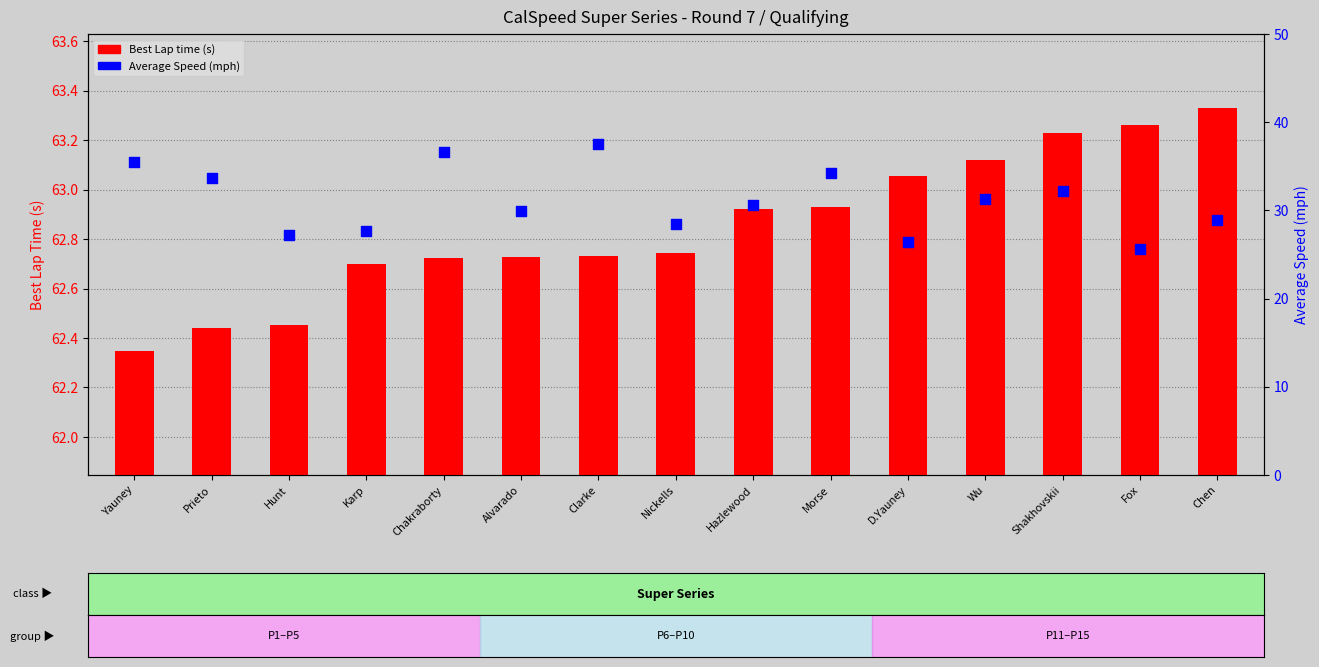

Which series has the widest spread of Y values?

Average Speed